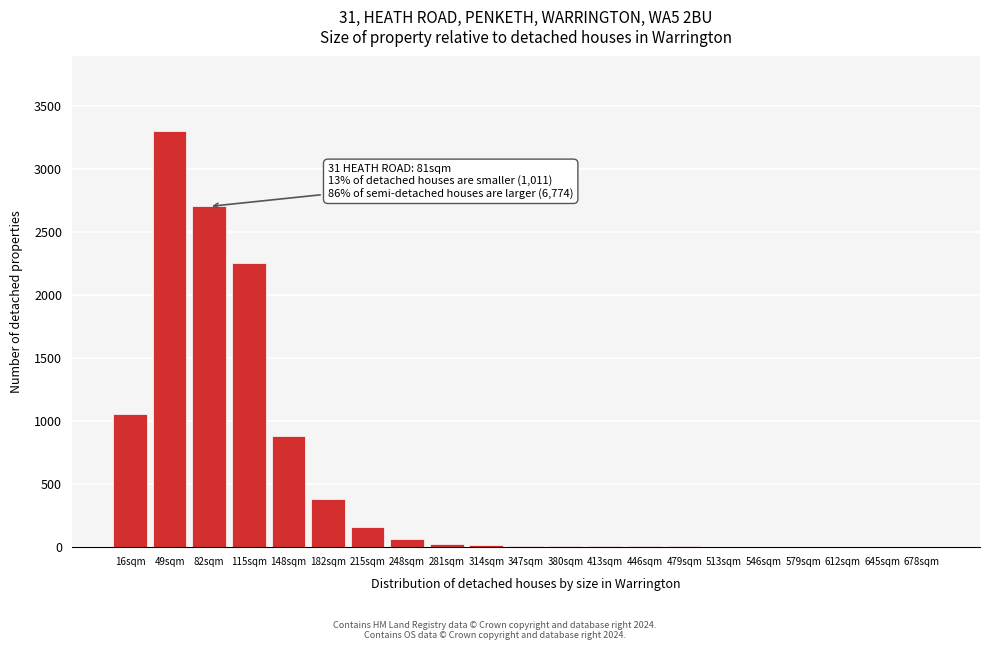

True or false: the data shows 0 at 645sqm.

True